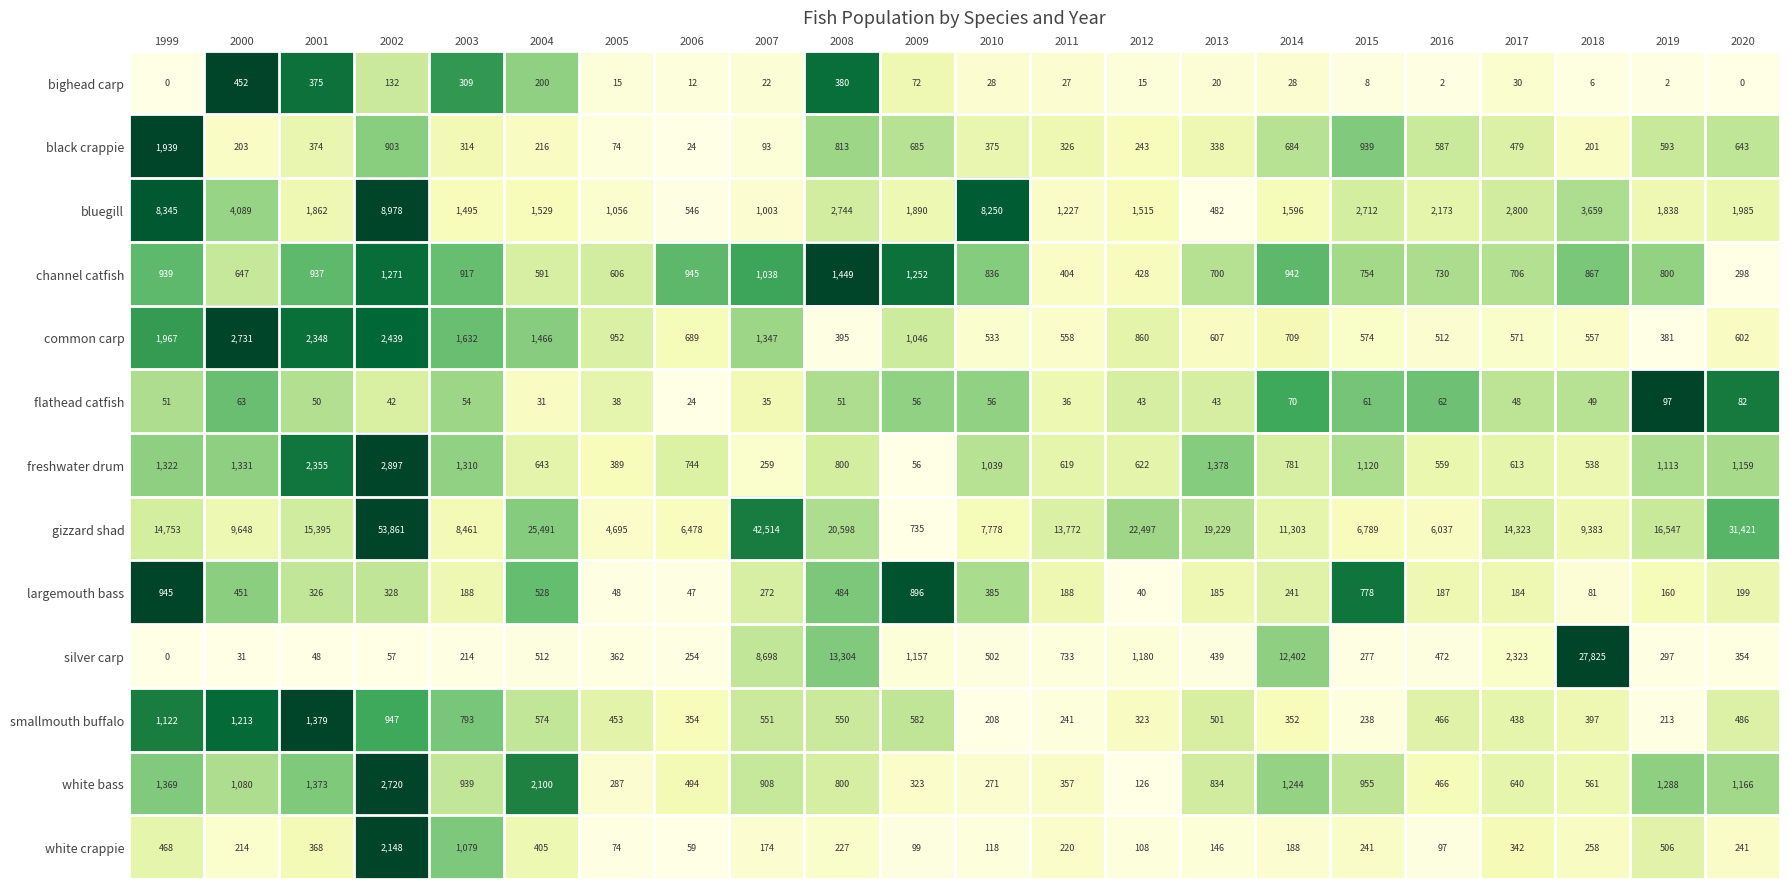

At which label does gizzard shad first exceed 14323?

1999